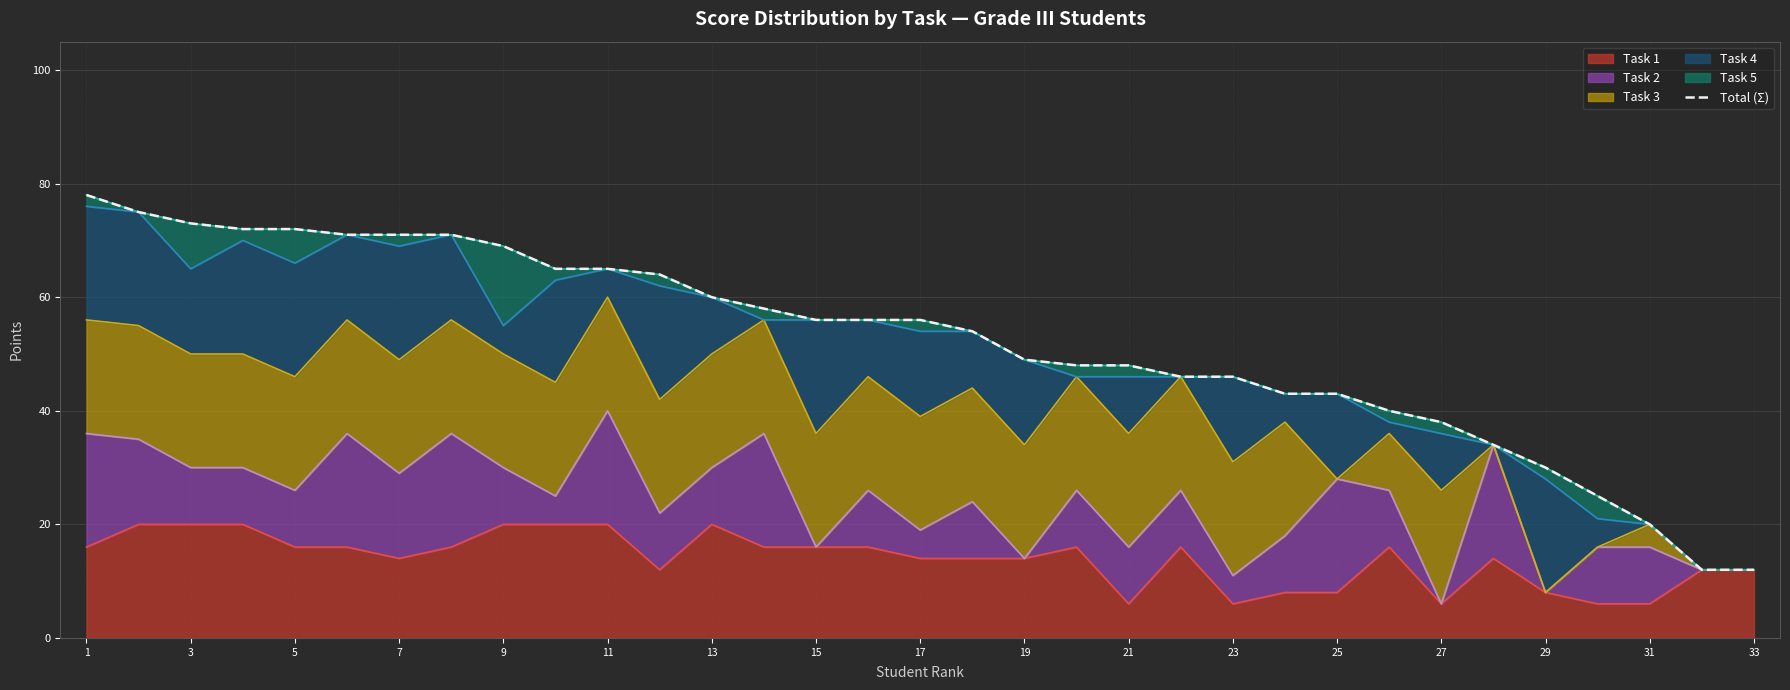

True or false: the data has more than 1 interior local peaks.

False